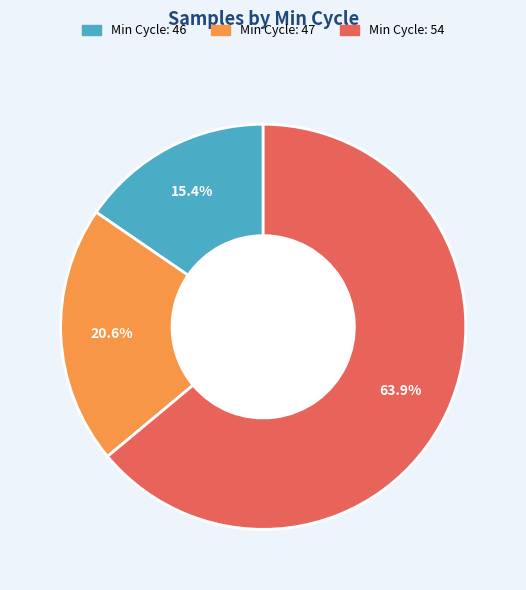

Is there any slice that represents more than half of the pie?

Yes